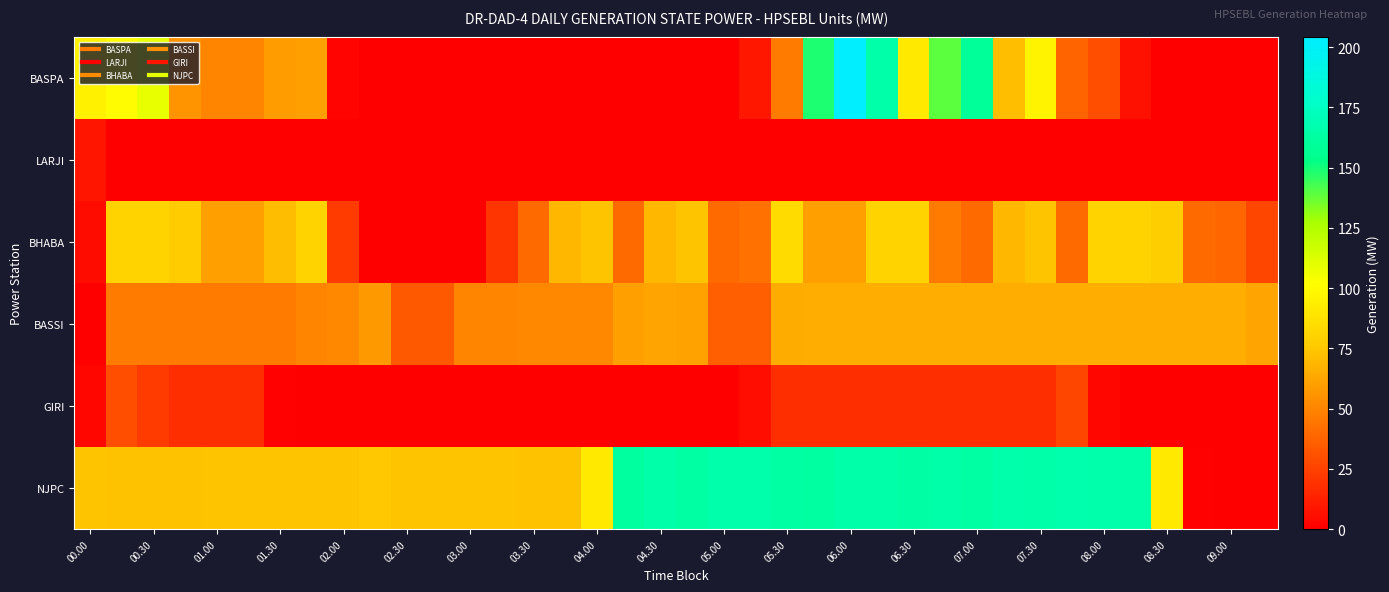

At which category does the chart reach its peak across all series?

06.00